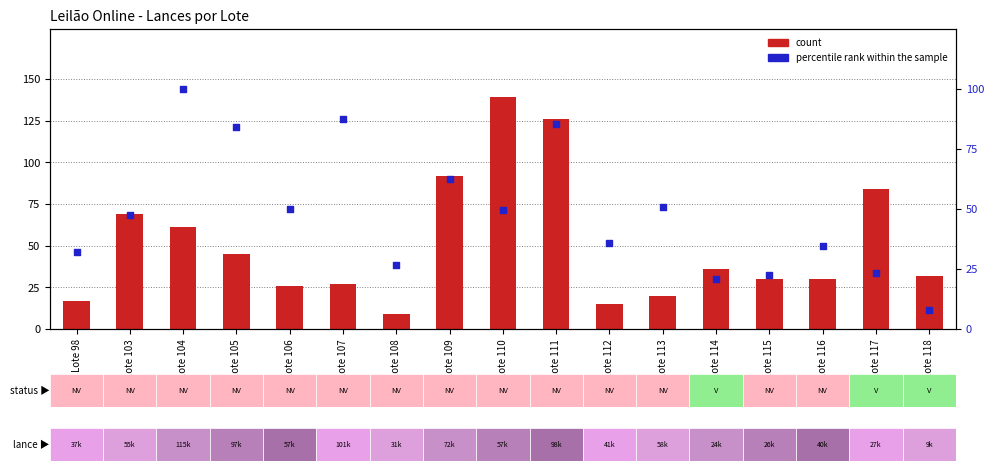

Is the value of count at Lote 116 greater than the value of percentile rank within the sample at Lote 105?

No